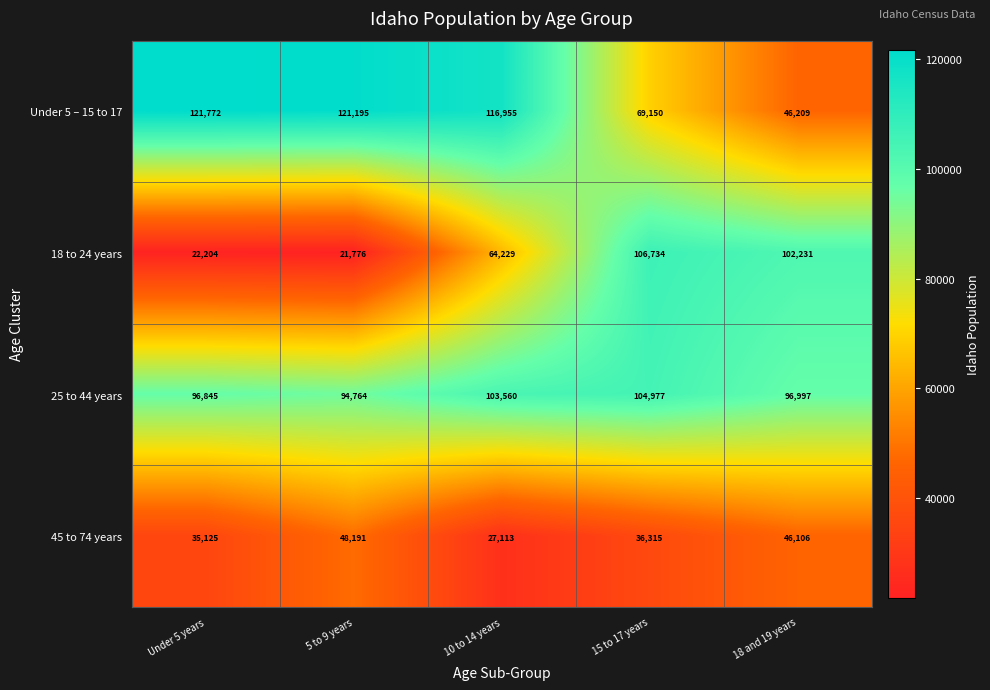

At 10 to 14 years, list the series in order from largest to smallest.

Under 5 – 15 to 17, 25 to 44 years, 18 to 24 years, 45 to 74 years